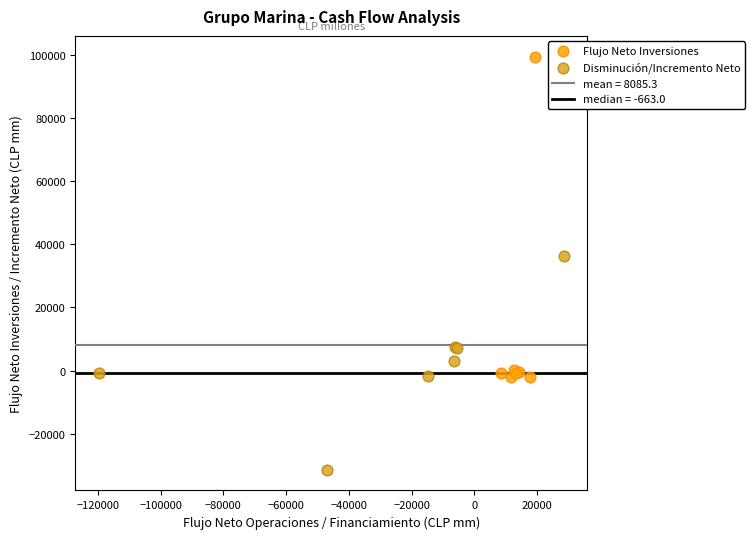

Which series reaches the maximum Y coordinate?

Flujo Neto Inversiones